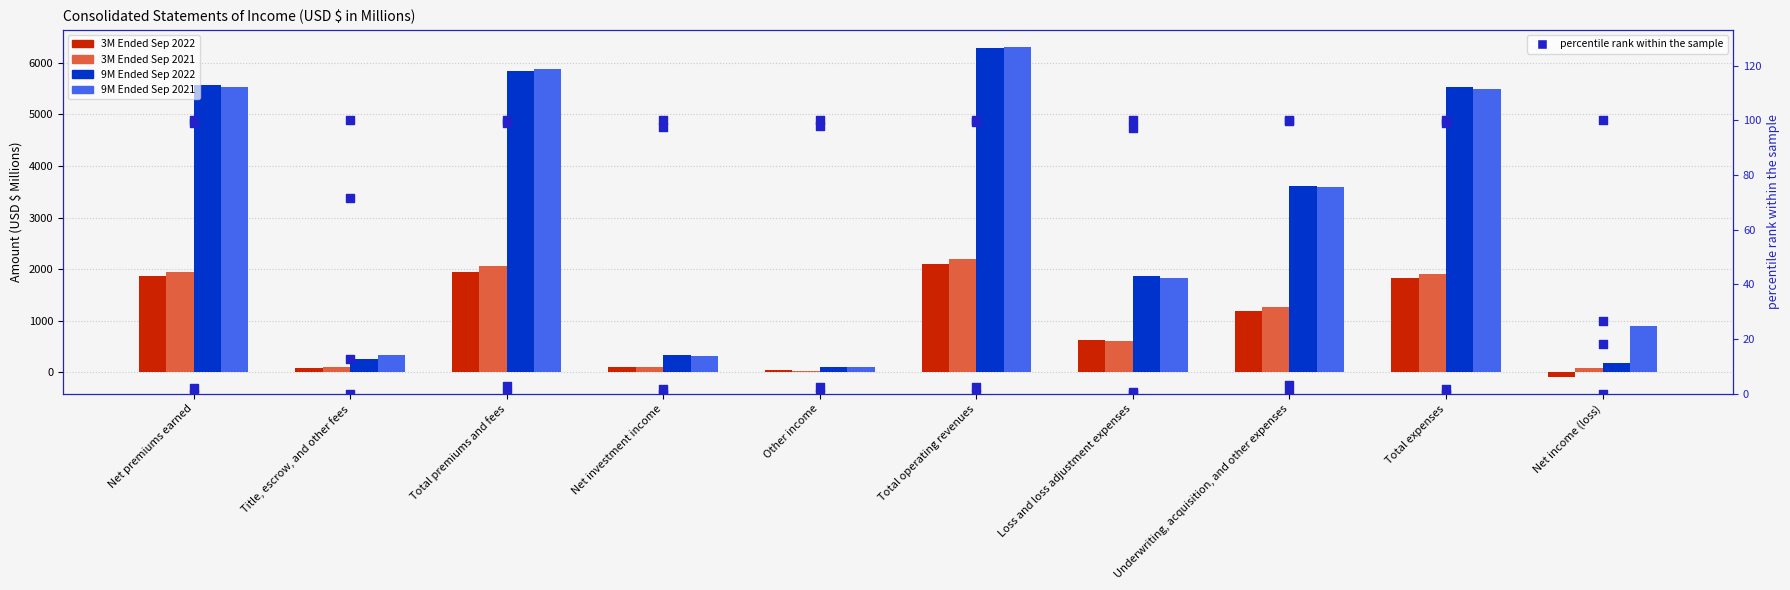

At how many categories does at least one series exceed 5747?

2